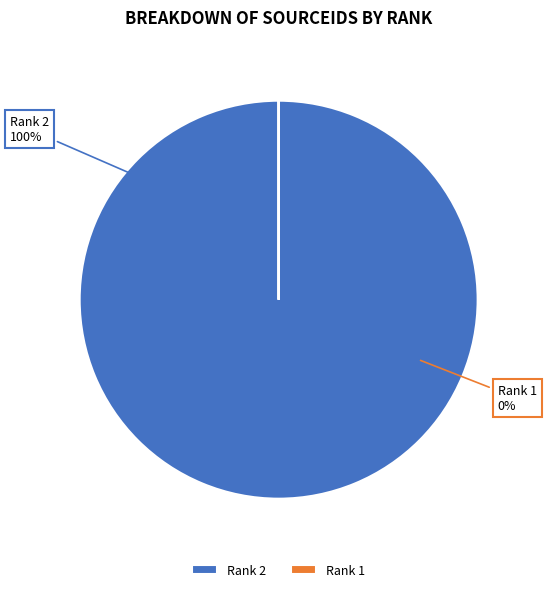

Which category has the biggest portion of the pie?

2